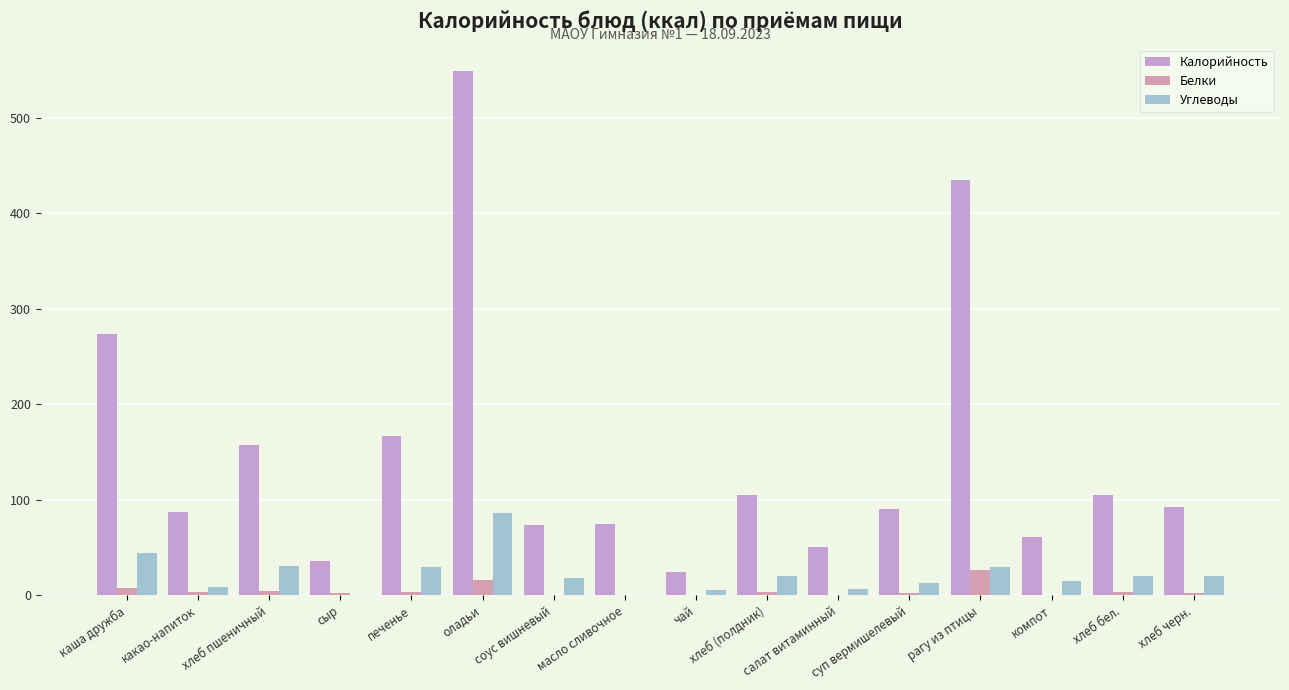

Which label corresponds to the smallest value in the chart?

чай